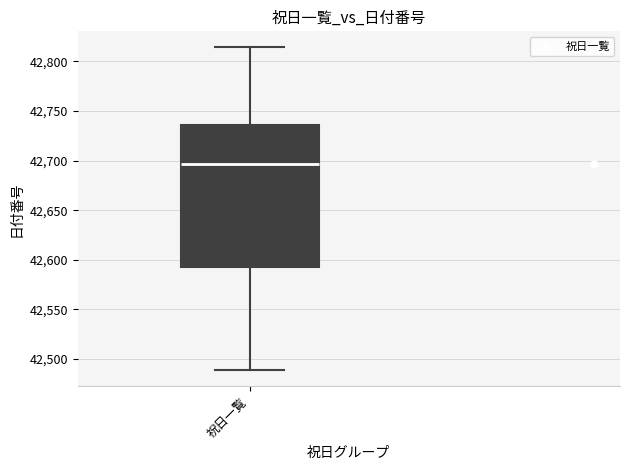

Transcribe this box plot: give where the median line is, the range the box spans, and where the two whiskers end, as read against the y-axis. The values are not printed on the chart, so give them approximately, as read against the axis.

median 42695, box 42595 to 42735, whiskers 42490 to 42815